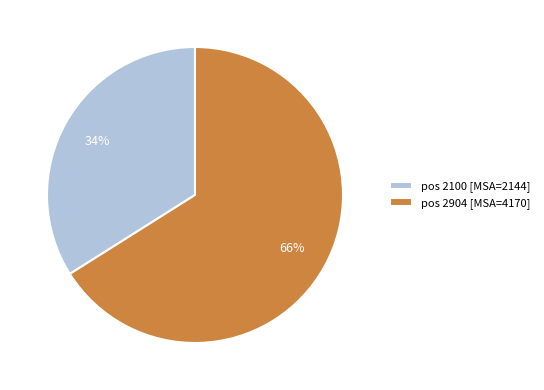

Do pos 2904 [MSA=4170] and pos 2100 [MSA=2144] together represent more than half of the pie?

Yes